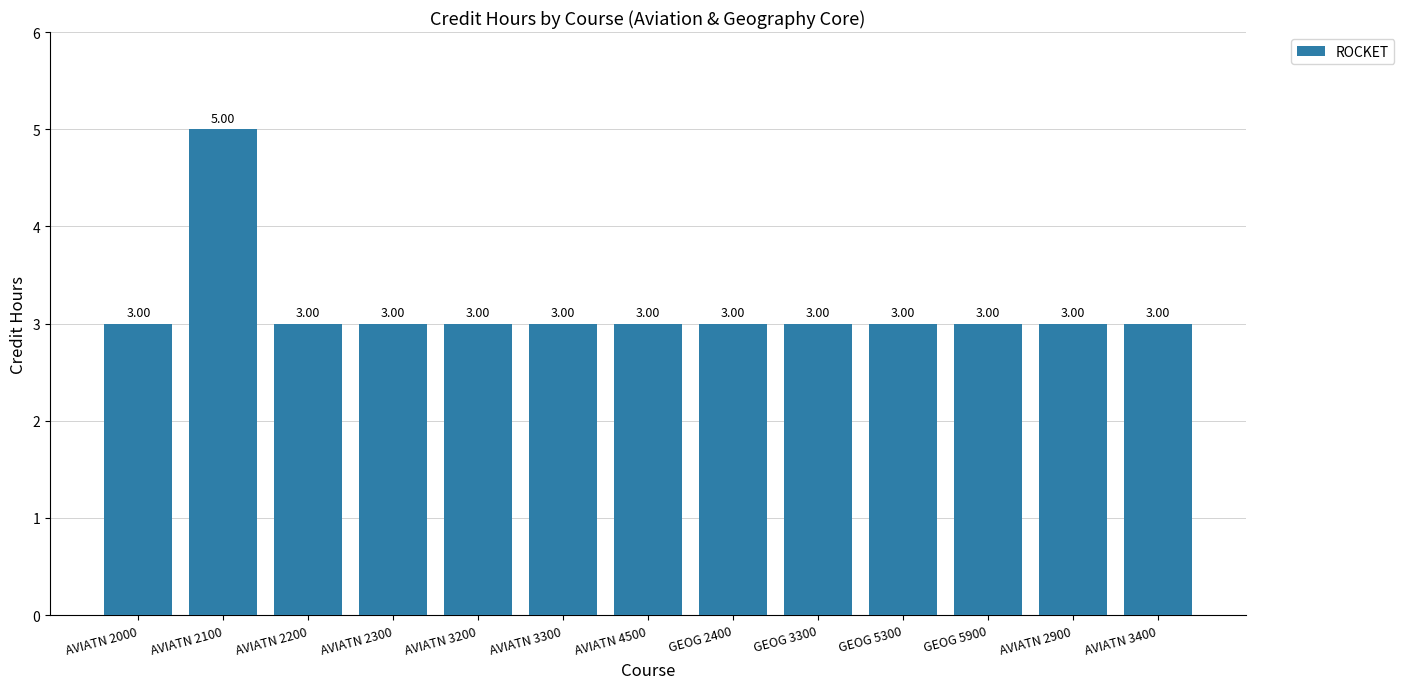

True or false: the data shows 3 at AVIATN 3400.

True